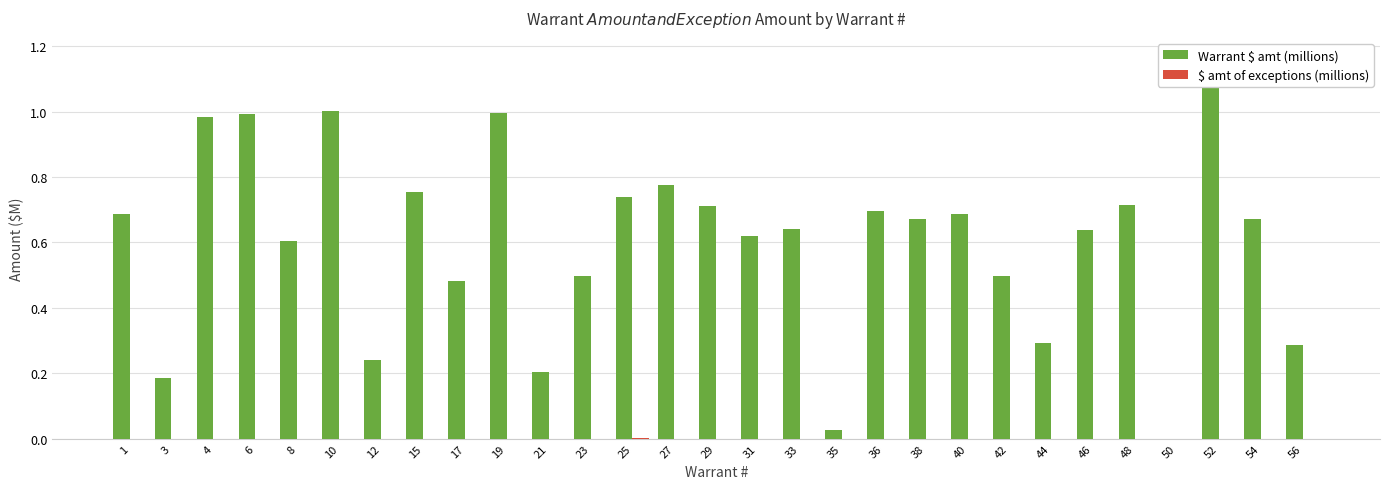

List the series in order of their overall mean, highest first.

Warrant $ amt (millions), $ amt of exceptions (millions)